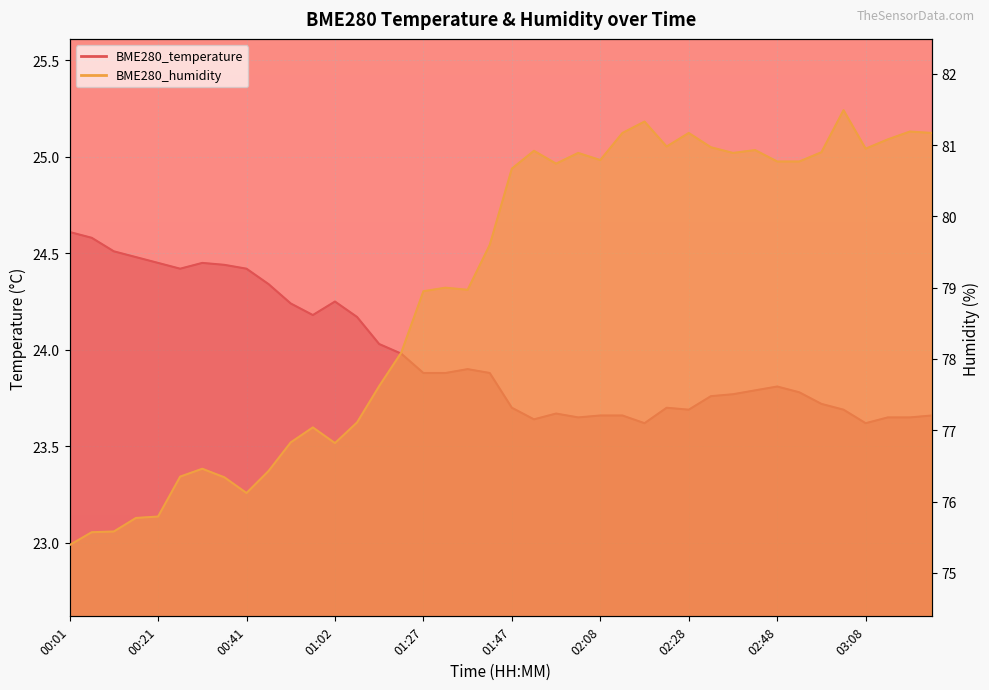

At which category does BME280_humidity reach its first local valley?

00:41